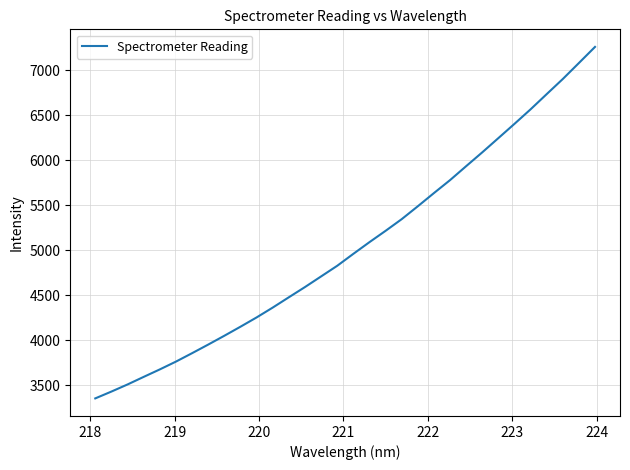

True or false: there are more than 2 points higher than both neighbors.

False